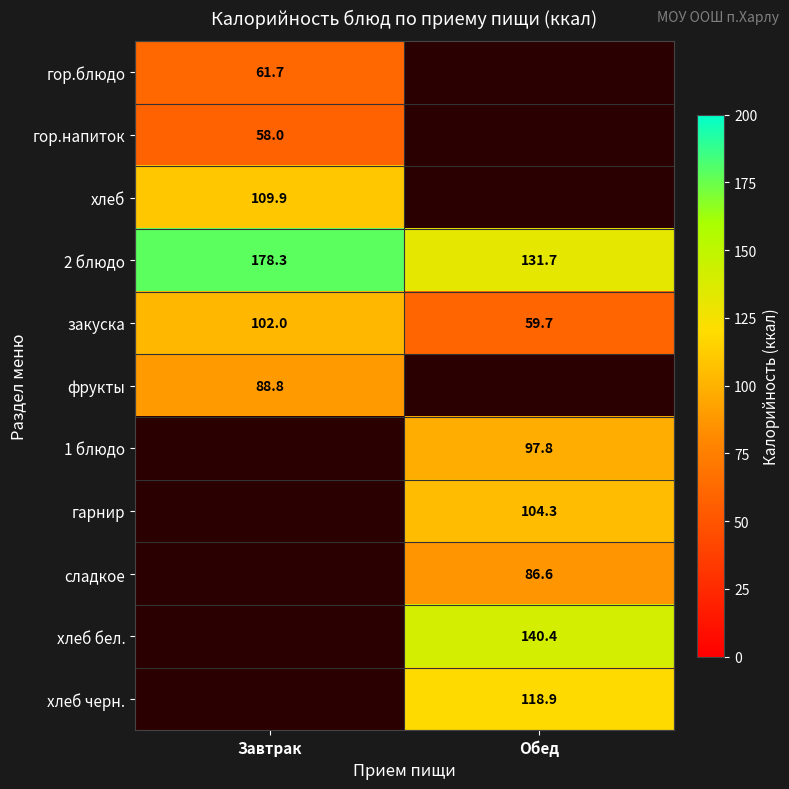

At how many categories does at least one series exceed 70?

2